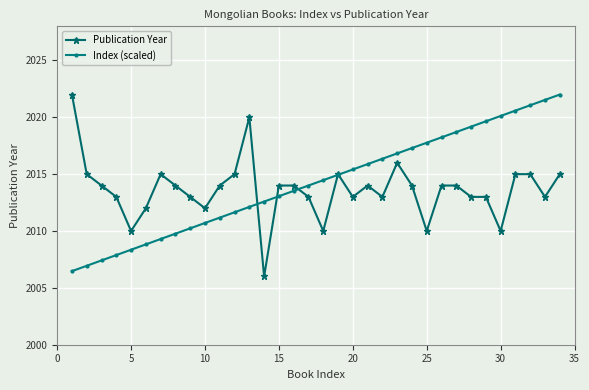

Count the number of data series in this chart.

2